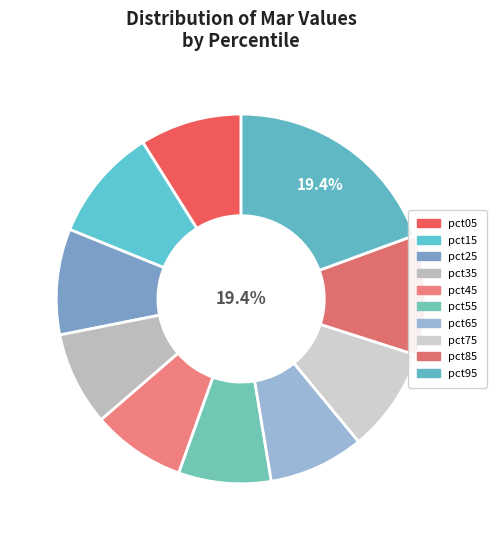

Which category has the biggest portion of the pie?

pct95